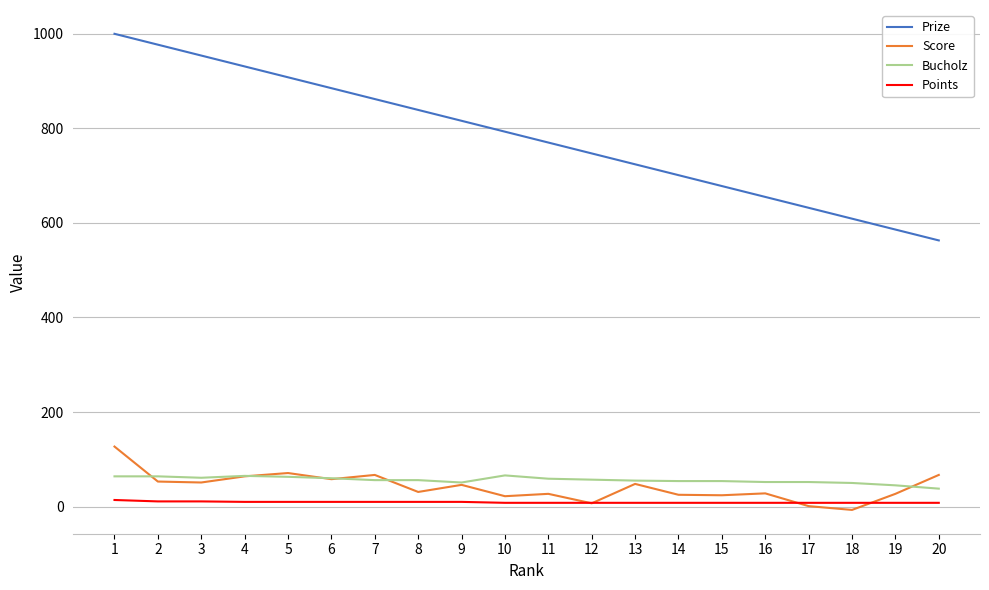

Count the number of categories in the chart.

20